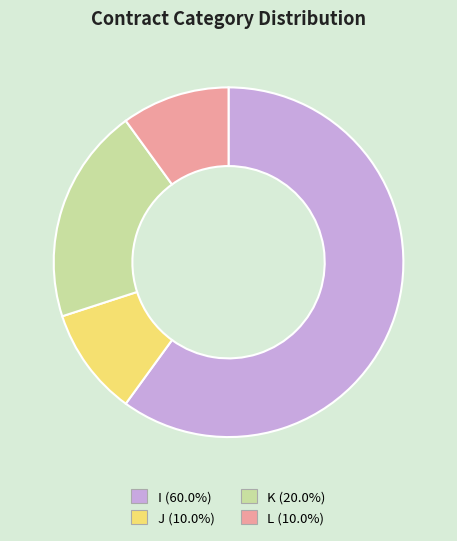

How many slices are in this pie chart?

4